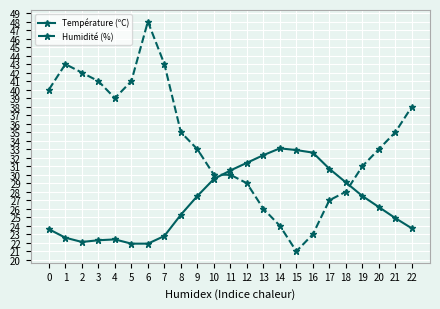

Which series ends up on top after the final intersection of Température (ºC) and Humidité (%)?

Humidité (%)